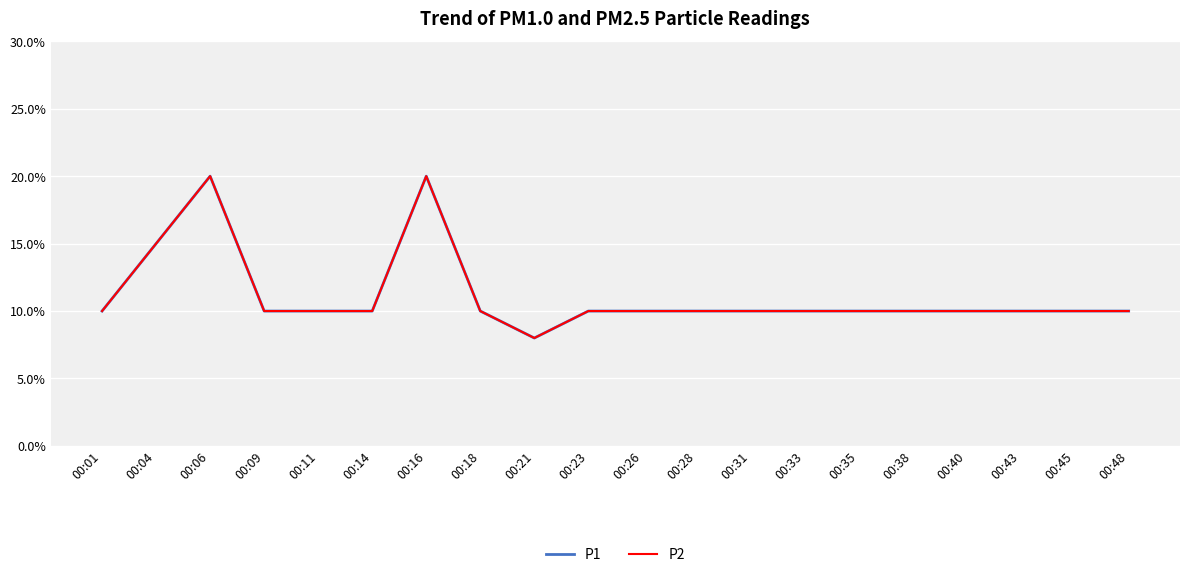

Does the chart have visible grid lines?

Yes